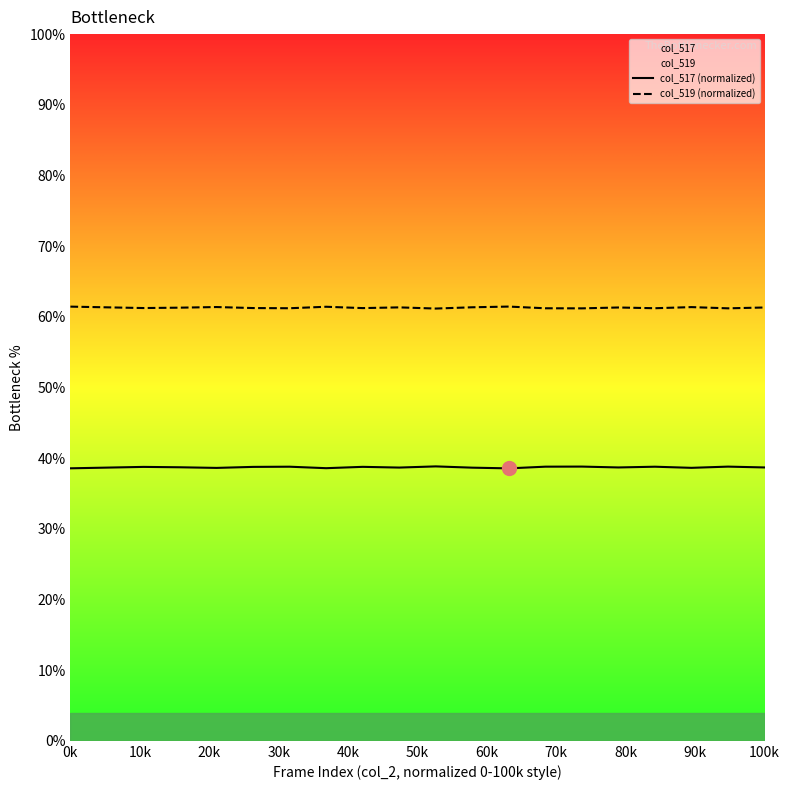

True or false: col_519 (normalized) and col_517 (normalized) intersect in this chart.

False